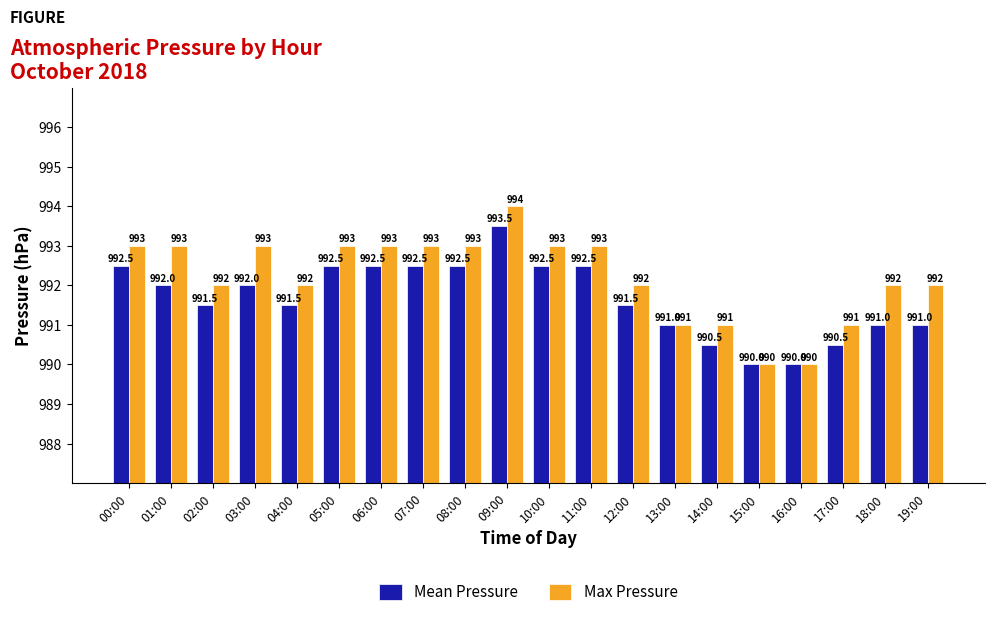

Rank the series by their maximum value, from highest to lowest.

Max Pressure, Mean Pressure